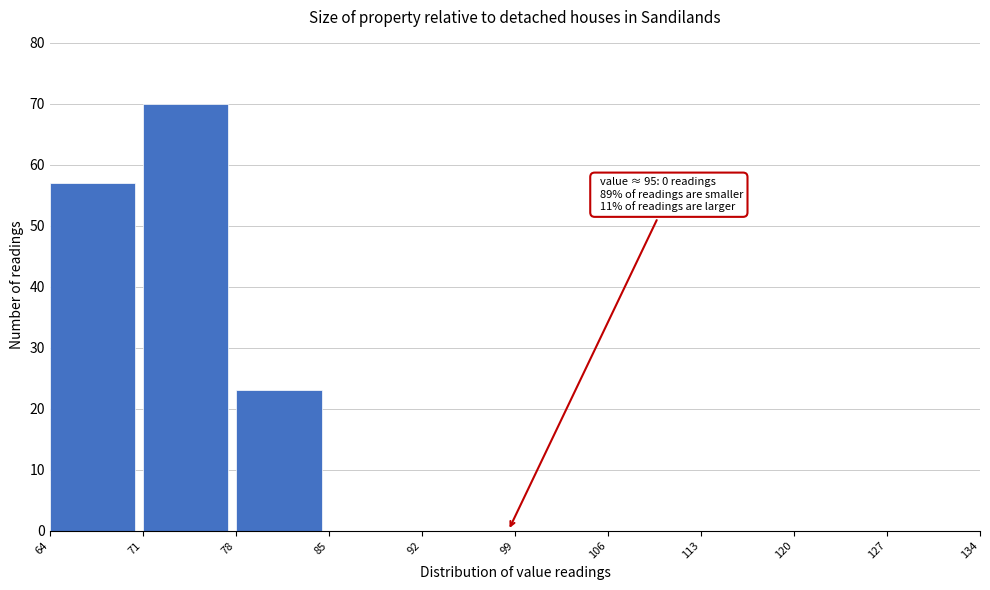

Which range on the x-axis has the tallest bar?

71 to 78